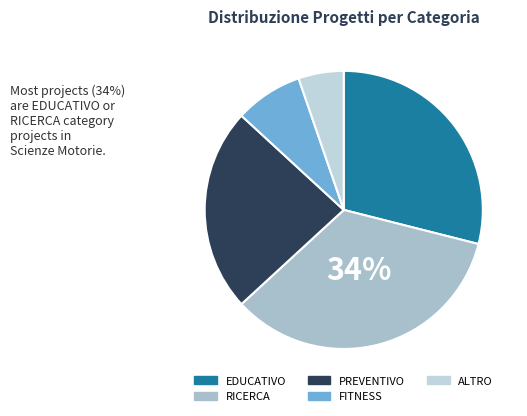

What percentage is the PREVENTIVO slice, to the nearest percent?

24%